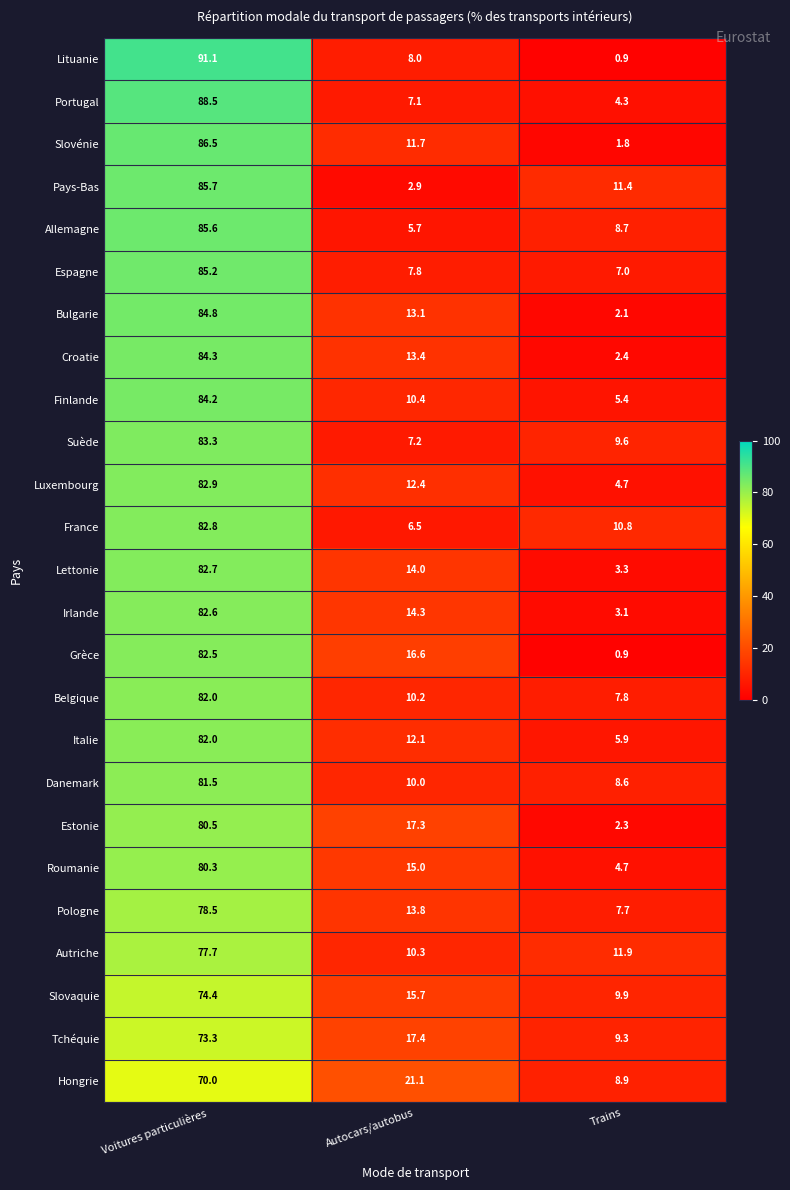

At which label does Grèce first exceed 16?

Voitures particulières